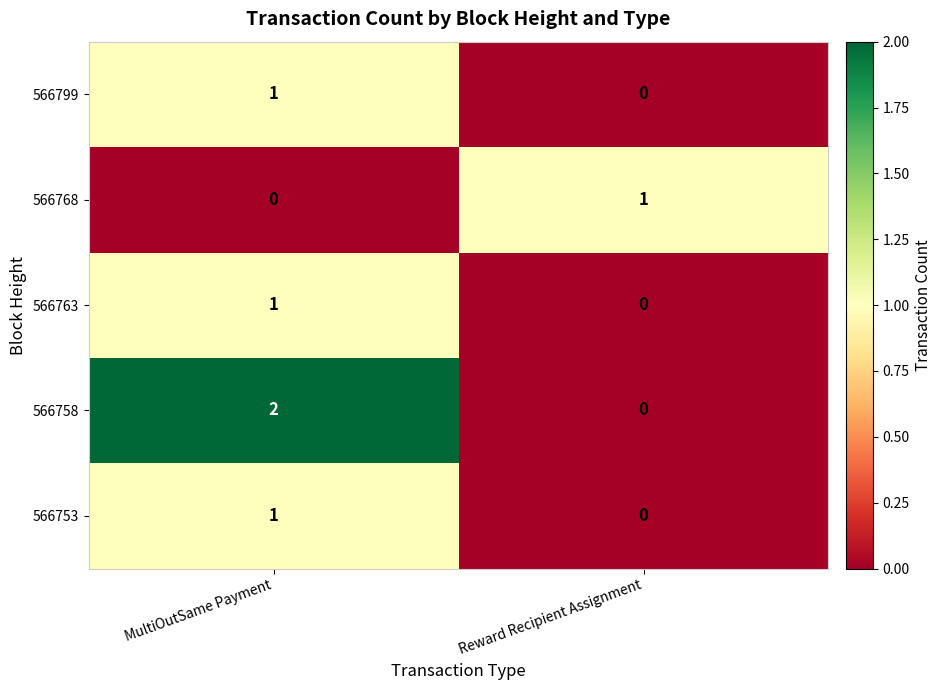

List the labels in order of 566753 value, smallest first.

Reward Recipient Assignment, MultiOutSame Payment